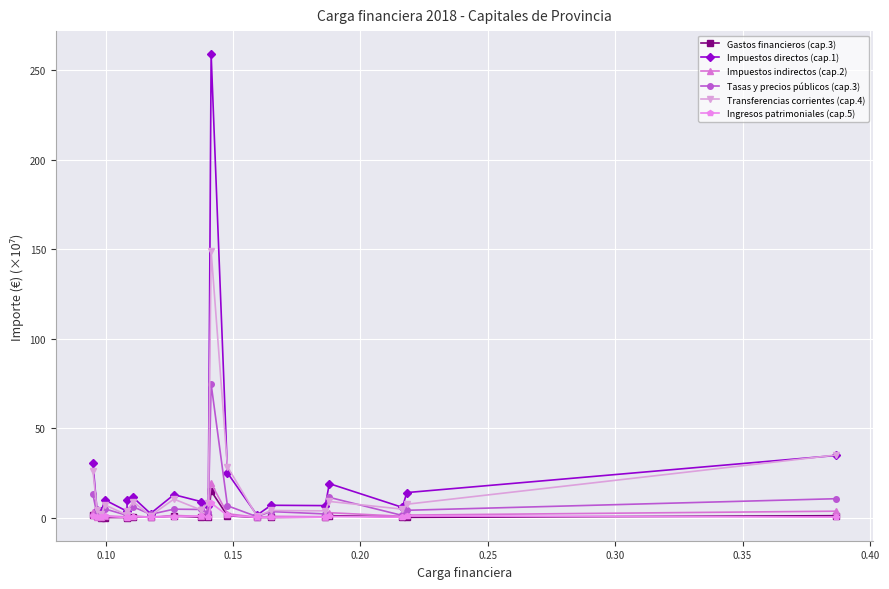

How many times do Ingresos patrimoniales (cap.5) and Gastos financieros (cap.3) cross each other?

10